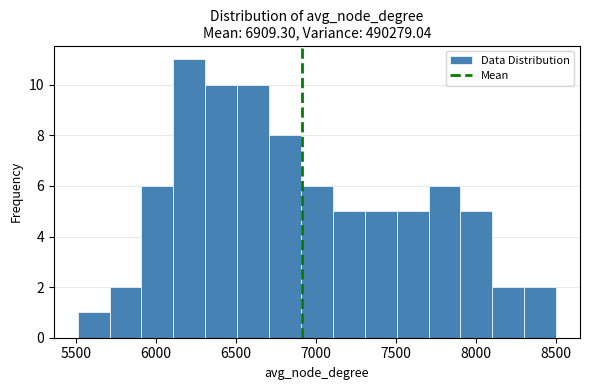

Read against the x-axis, roughly where is the centre of the tallest bar?

6200